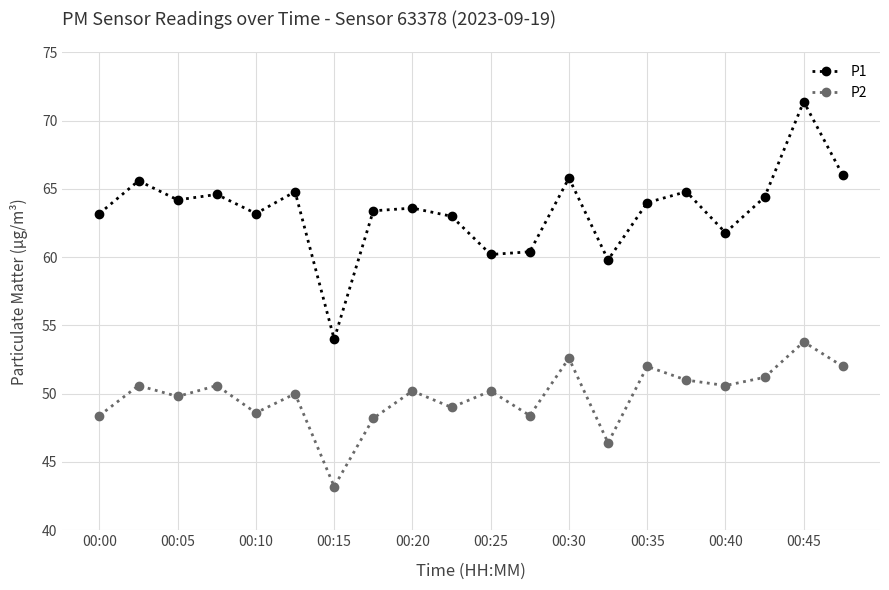

What is the maximum value shown in the chart?

71.4